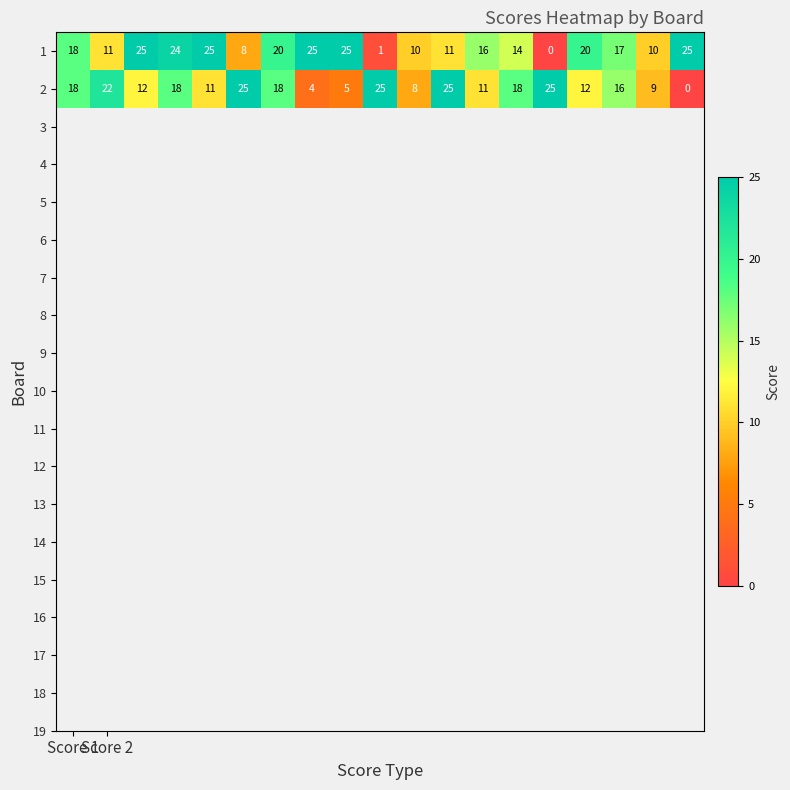

What is the highest value of the 1 series?

25